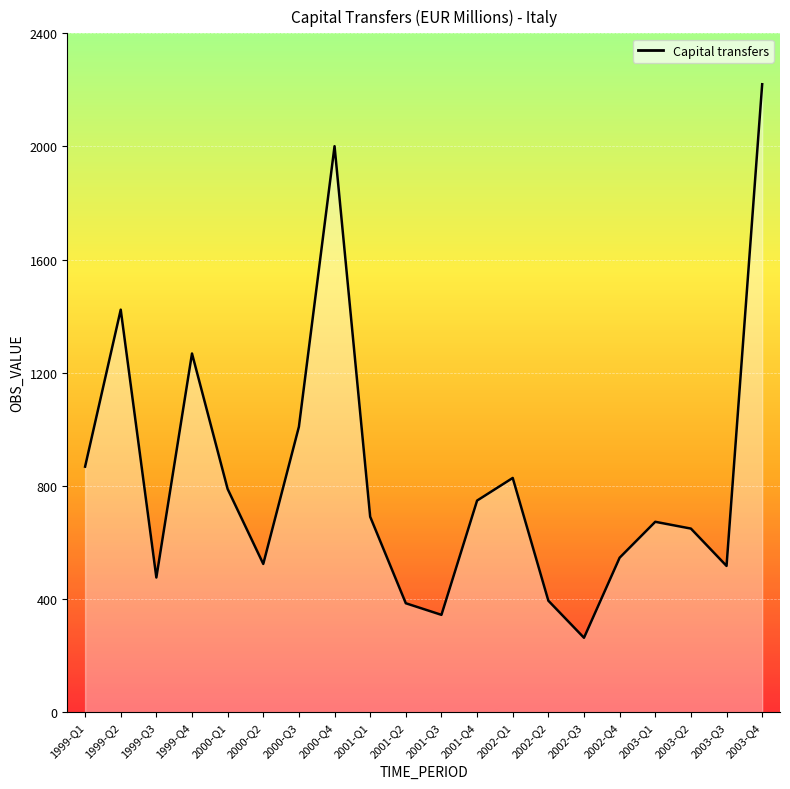

What is the difference between the maximum and minimum values?

1957